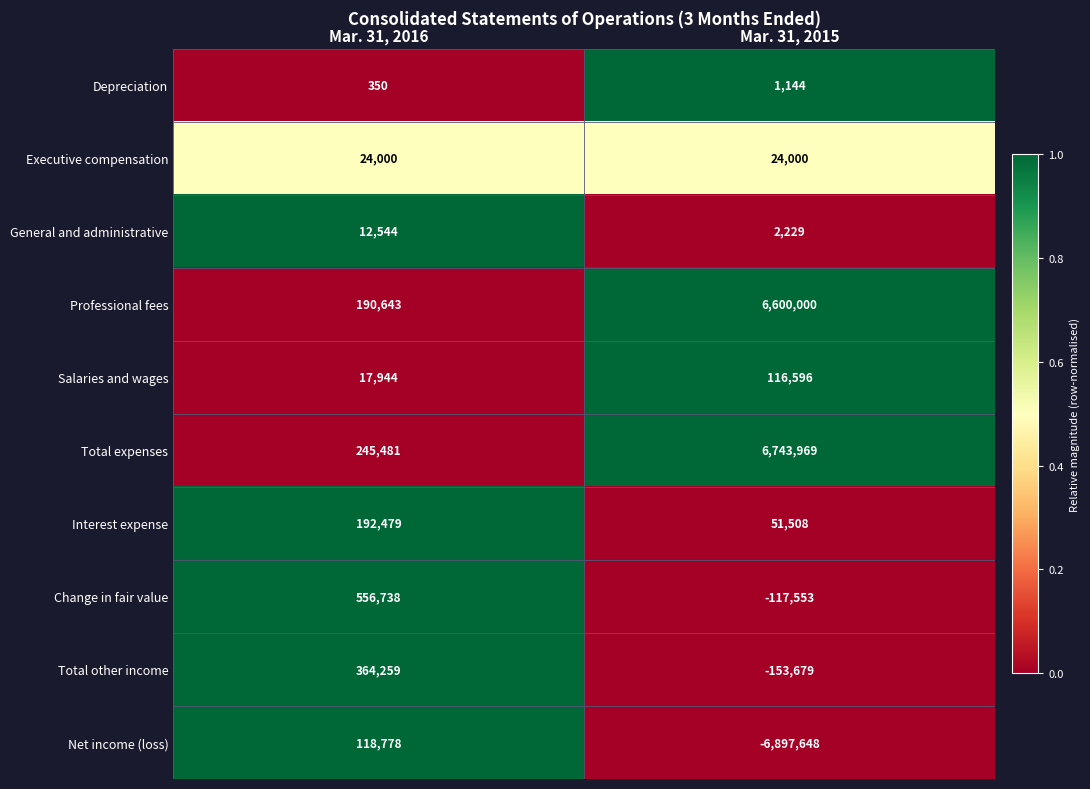

Which series has the widest spread of values?

Net income (loss)